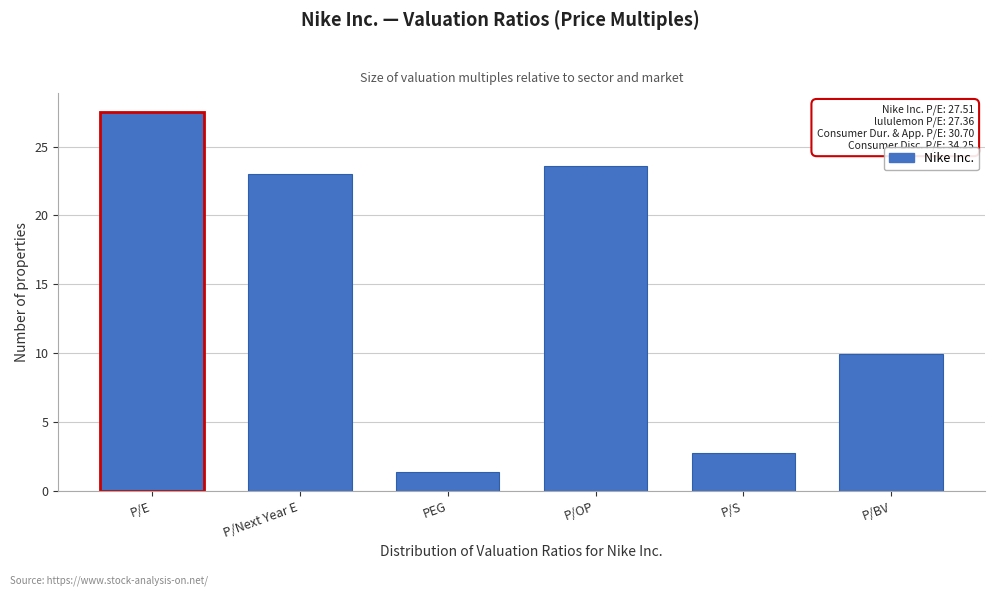

Reading left to right, what are all the values shown in this chart?

P/E=27.5	P/Next Year E=23.0	PEG=1.4	P/OP=23.6	P/S=2.7	P/BV=10.0